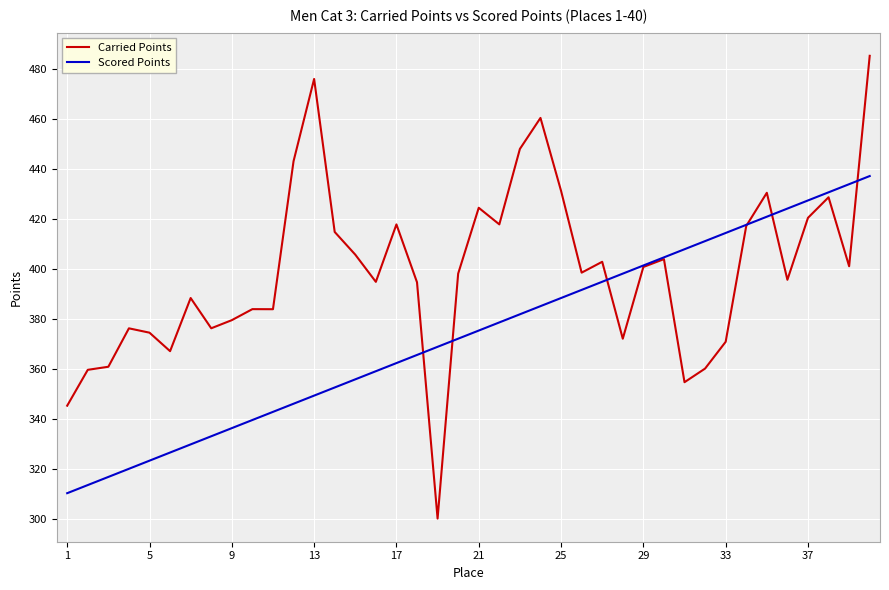

What is the minimum value shown in the chart?

300.0